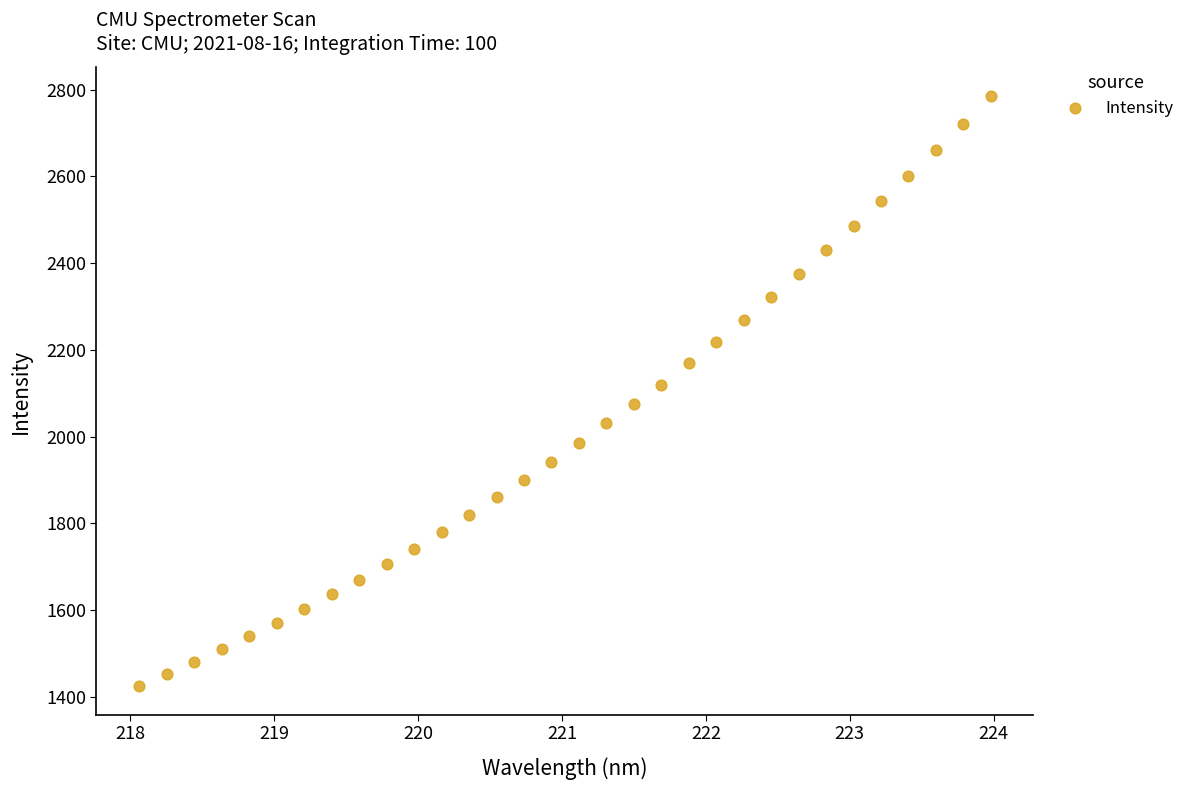

What is the range of Y values (max minus min)?

1359.5